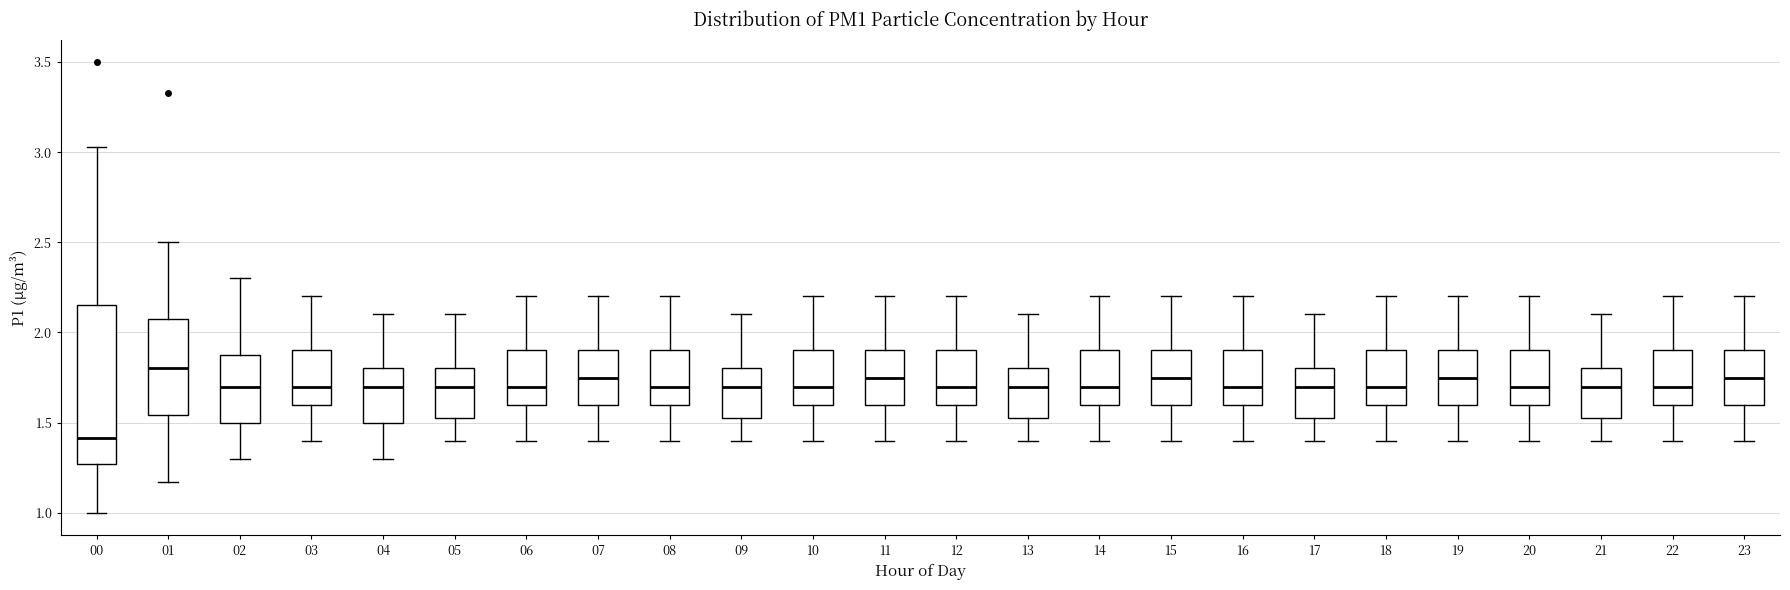

Reading left to right, transcribe this box plot: for each box, give where its median line is, the range the box spans, and where its two whiskers end, as read against the y-axis. The values are not printed on the chart, so give them approximately, as read against the axis.

00: median 1.40, box 1.25 to 2.15, whiskers 1.00 to 3.05
01: median 1.80, box 1.55 to 2.10, whiskers 1.15 to 2.50
02: median 1.70, box 1.50 to 1.90, whiskers 1.30 to 2.30
03: median 1.70, box 1.60 to 1.90, whiskers 1.40 to 2.20
04: median 1.70, box 1.50 to 1.80, whiskers 1.30 to 2.10
05: median 1.70, box 1.55 to 1.80, whiskers 1.40 to 2.10
06: median 1.70, box 1.60 to 1.90, whiskers 1.40 to 2.20
07: median 1.75, box 1.60 to 1.90, whiskers 1.40 to 2.20
08: median 1.70, box 1.60 to 1.90, whiskers 1.40 to 2.20
09: median 1.70, box 1.55 to 1.80, whiskers 1.40 to 2.10
10: median 1.70, box 1.60 to 1.90, whiskers 1.40 to 2.20
11: median 1.75, box 1.60 to 1.90, whiskers 1.40 to 2.20
12: median 1.70, box 1.60 to 1.90, whiskers 1.40 to 2.20
13: median 1.70, box 1.55 to 1.80, whiskers 1.40 to 2.10
14: median 1.70, box 1.60 to 1.90, whiskers 1.40 to 2.20
15: median 1.75, box 1.60 to 1.90, whiskers 1.40 to 2.20
16: median 1.70, box 1.60 to 1.90, whiskers 1.40 to 2.20
17: median 1.70, box 1.55 to 1.80, whiskers 1.40 to 2.10
18: median 1.70, box 1.60 to 1.90, whiskers 1.40 to 2.20
19: median 1.75, box 1.60 to 1.90, whiskers 1.40 to 2.20
20: median 1.70, box 1.60 to 1.90, whiskers 1.40 to 2.20
21: median 1.70, box 1.55 to 1.80, whiskers 1.40 to 2.10
22: median 1.70, box 1.60 to 1.90, whiskers 1.40 to 2.20
23: median 1.75, box 1.60 to 1.90, whiskers 1.40 to 2.20